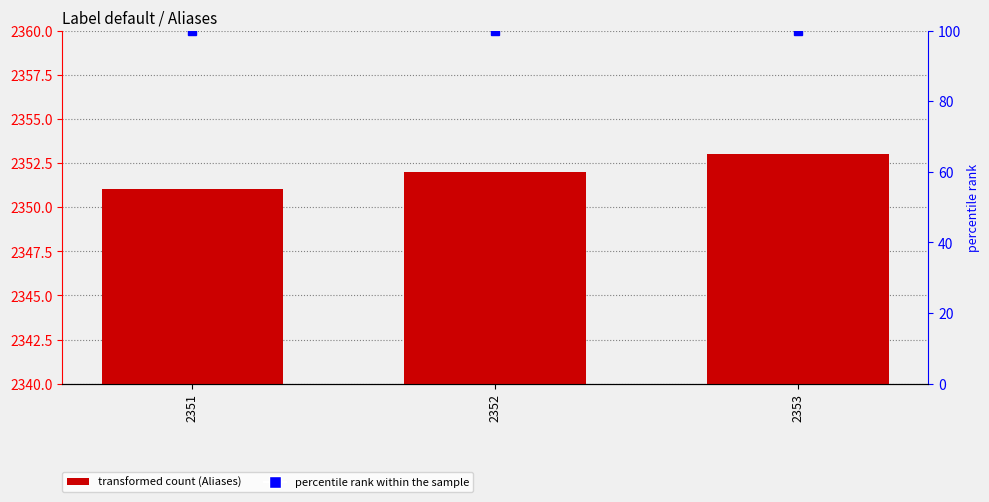

Which has a higher value, 2351 or 2352?

2352